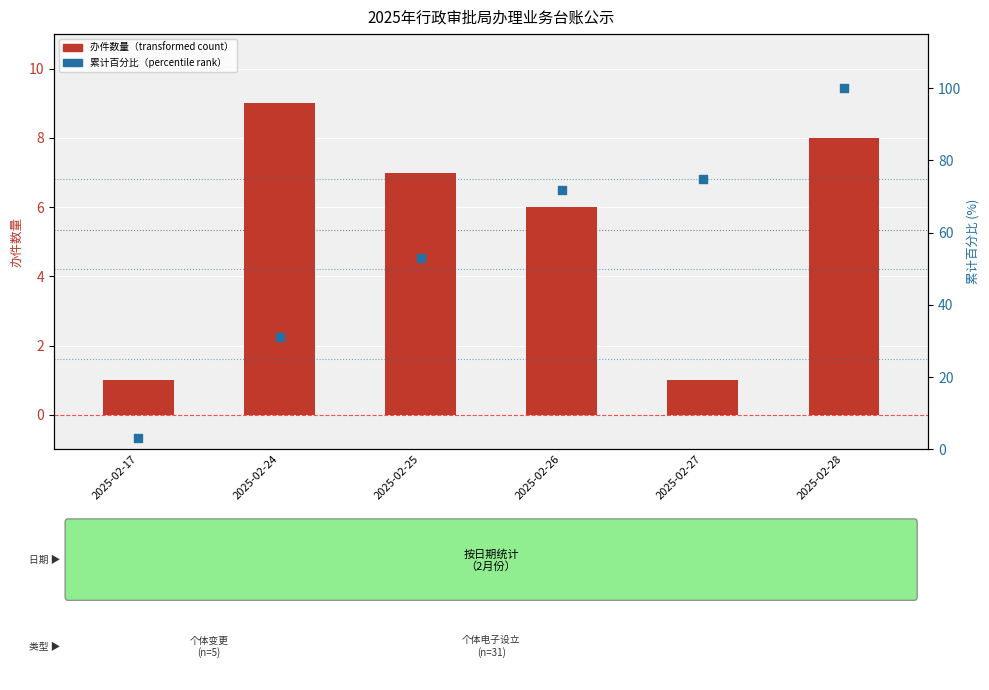

Which series contains the highest Y value?

累计百分比（percentile rank）